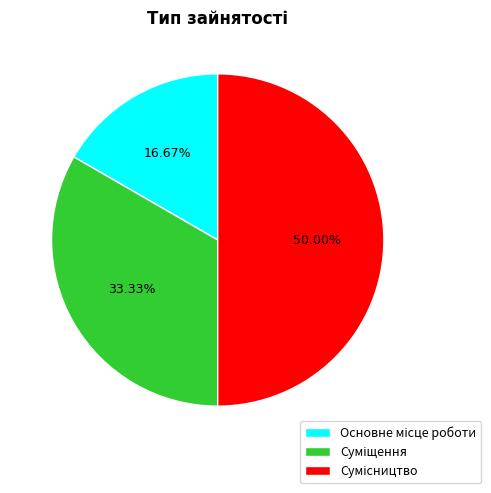

Rank the categories by value from highest to lowest.

Сумісництво, Суміщення, Основне місце роботи